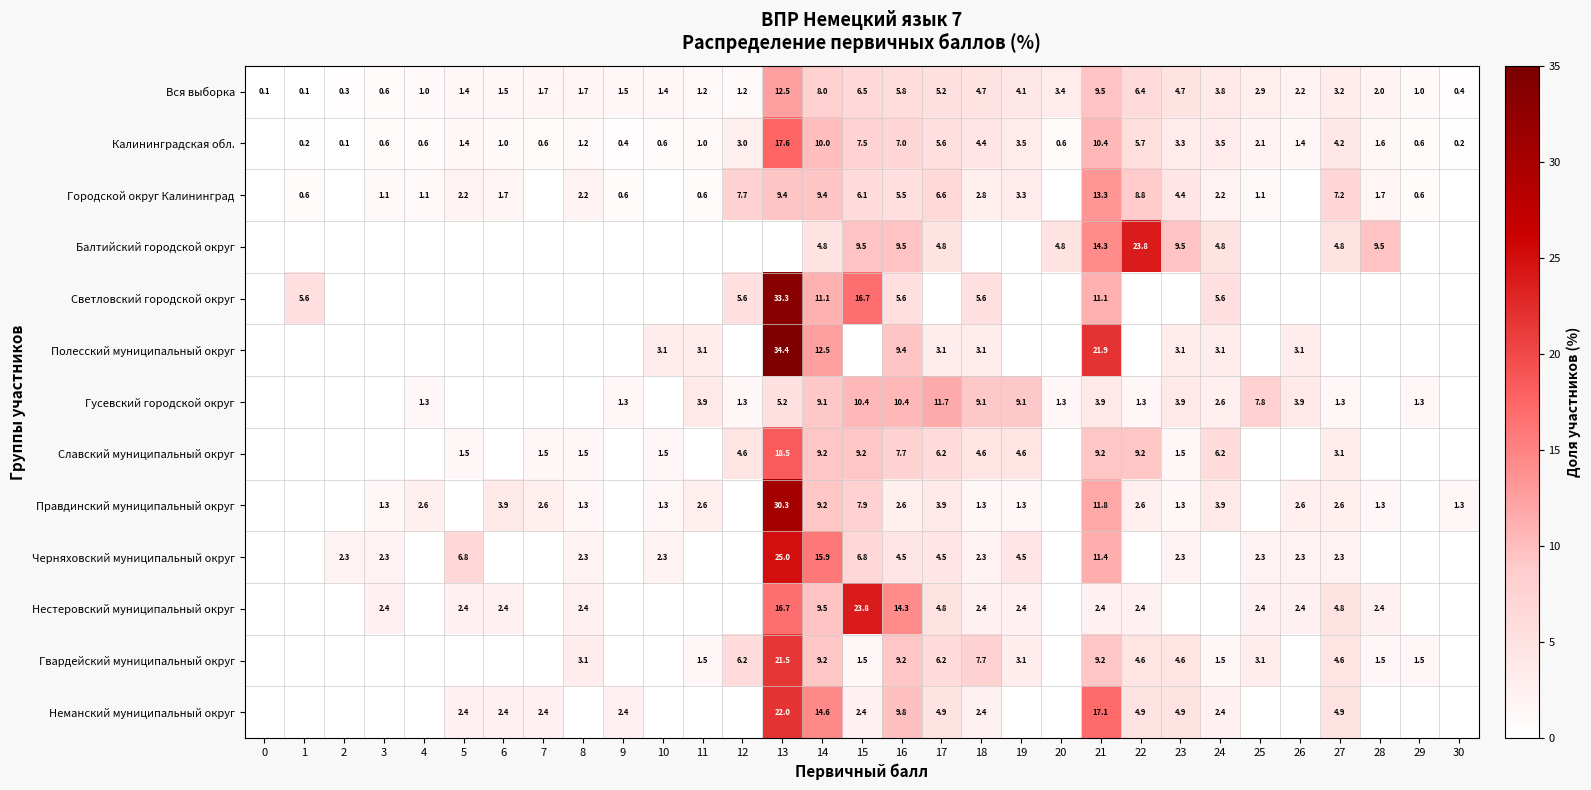

What is the sum of the Вся выборка values at 25 and 30?

3.3